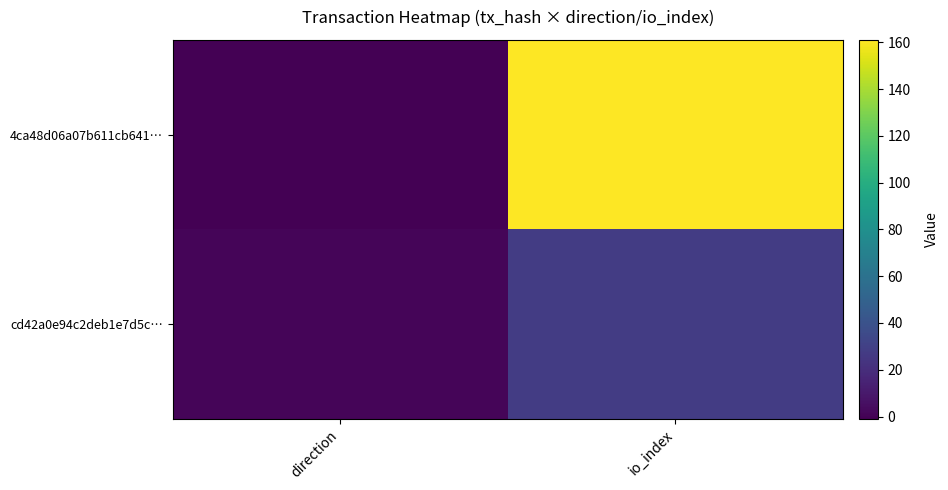

Reading left to right, transcribe all the data shown in this chart.

4ca48d06a07b611cb641…: direction=-1	io_index=161
cd42a0e94c2deb1e7d5c…: direction=1	io_index=28